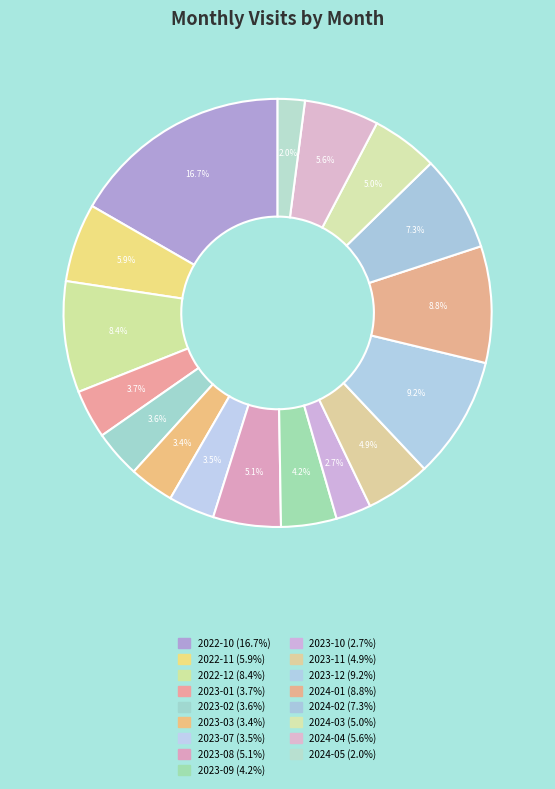

To the nearest percent, what portion does 2023-02 represent?

4%